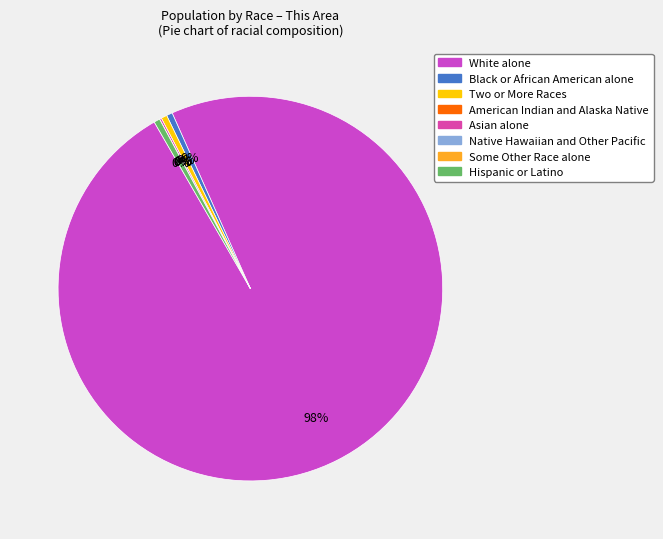

What is the change in value from Asian alone to Native Hawaiian and Other Pacific?

-1